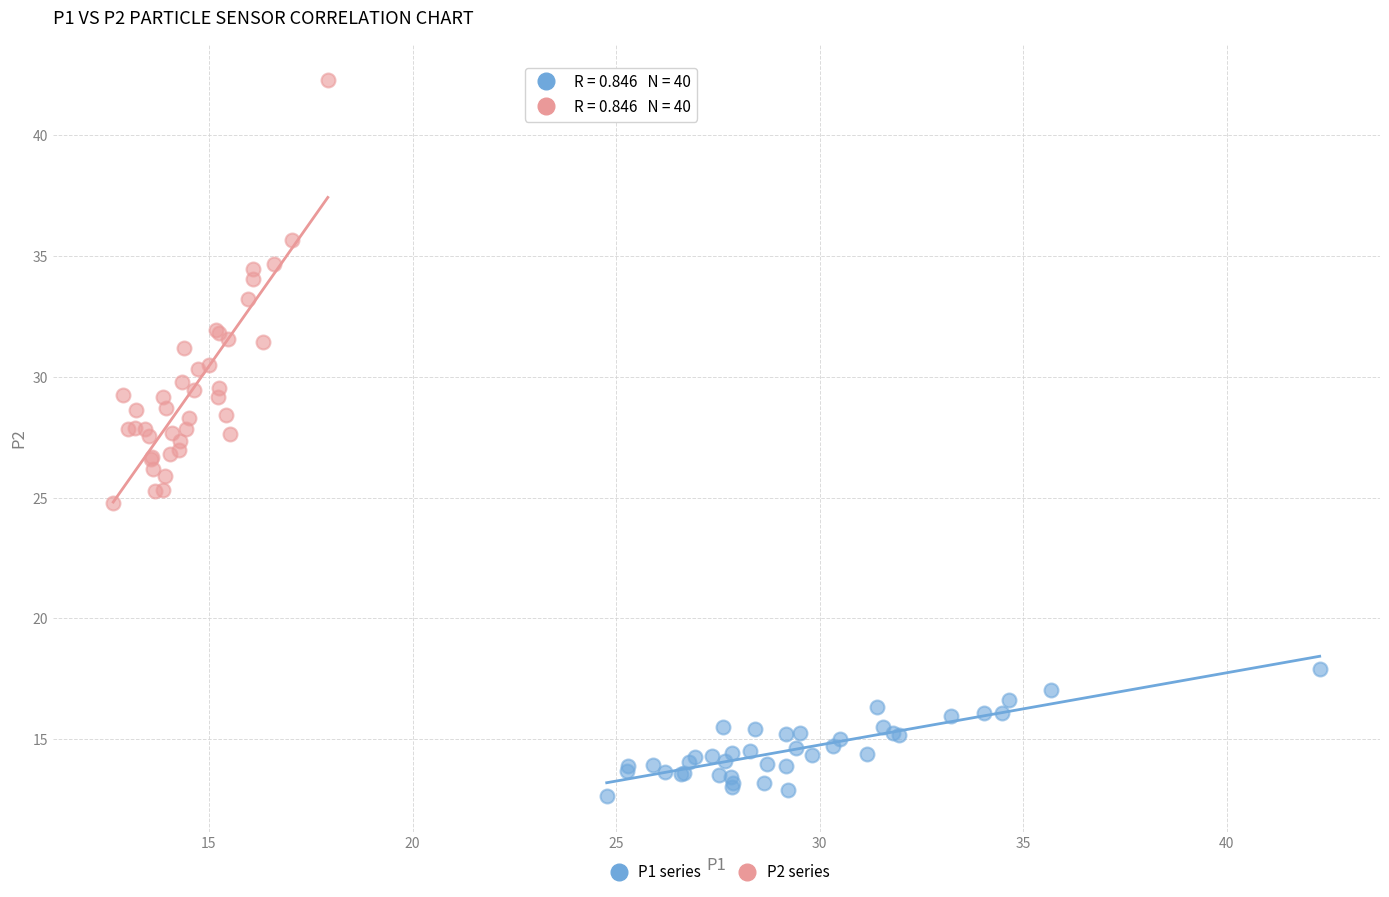

Which series contains the highest Y value?

P2 series